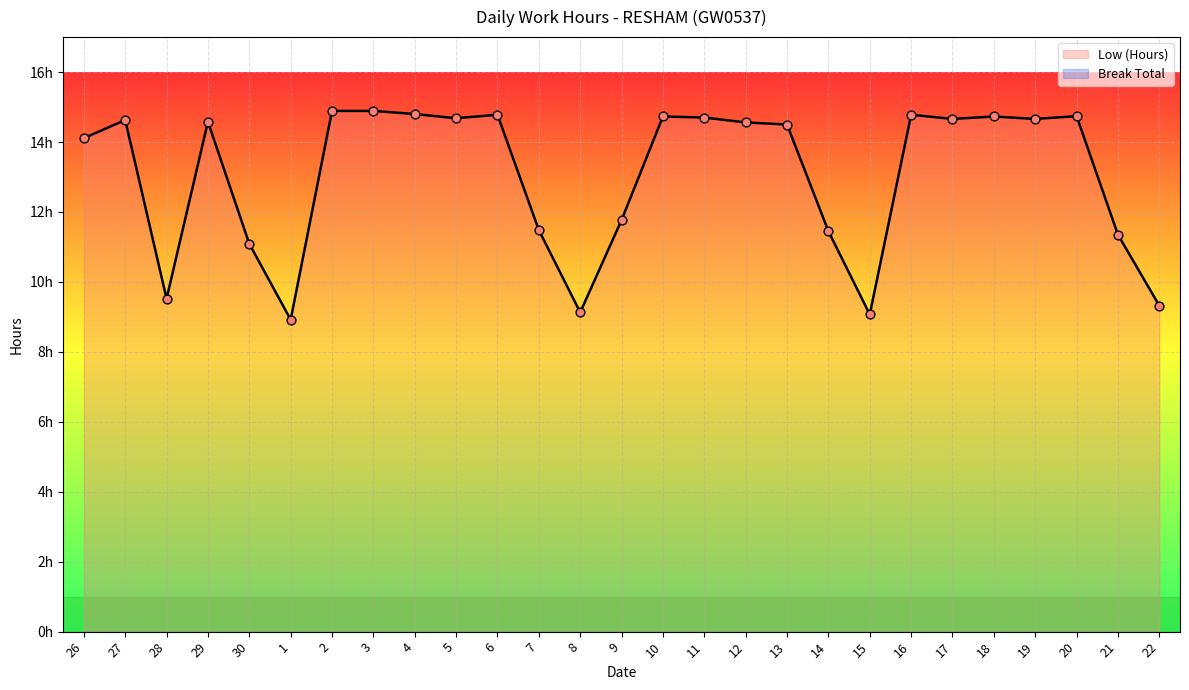

What is the change in value from 2 to 14?

-3.4